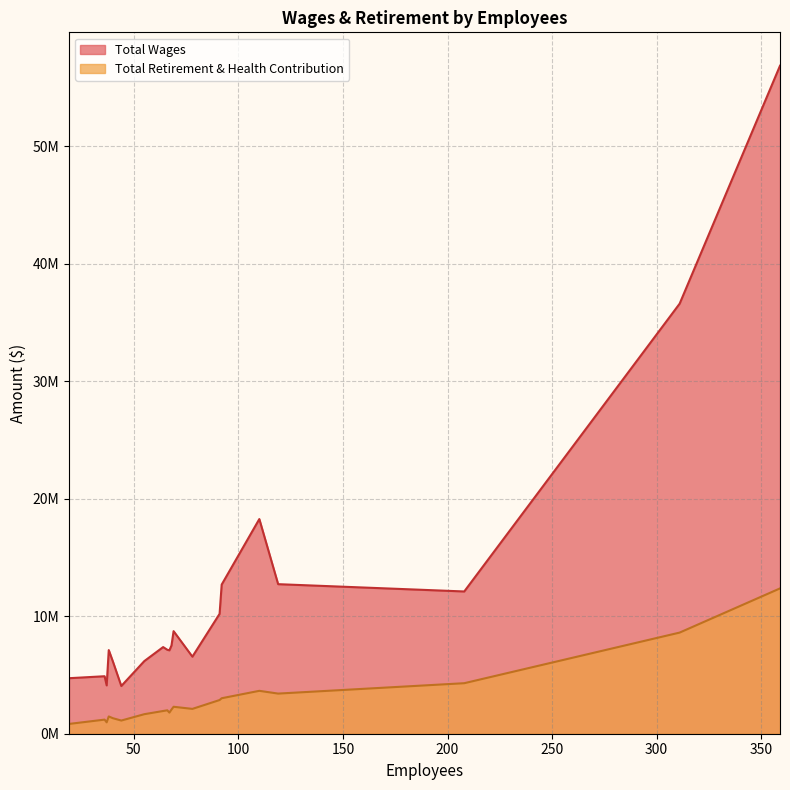

Reading left to right, list all the values displayed in this chart.

Total Wages: 359=56855956	311=36602209	110=18270963	119=12729226	92=12694038	208=12108024	91=10203831	69=8729212	68=7511790	64=7374657	66=7144377	38=7119107	67=7098443	78=6558511	55=6181662	40=6133333	36=4892667	19=4725749	37=4115454	44=4062578
Total Retirement & Health Contribution: 359=12368531	311=8607545	110=3650994	119=3416016	92=3019848	208=4300046	91=2867249	69=2294025	68=2059247	64=1934825	66=1993500	38=1470061	67=1796843	78=2113429	55=1662520	40=1318788	36=1200286	19=833722	37=969673	44=1121825